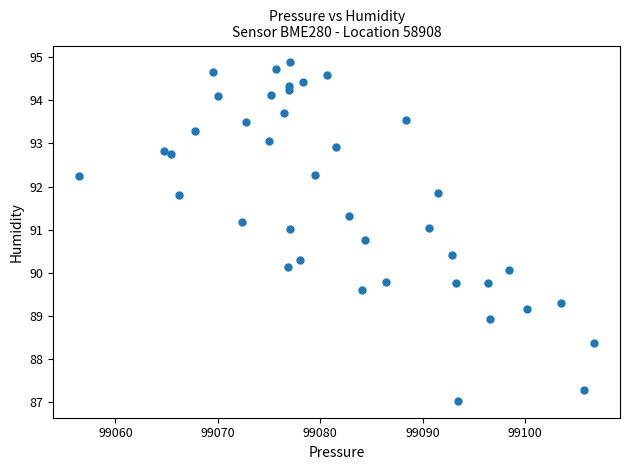

What is the range of X values (max minus min)?

50.3